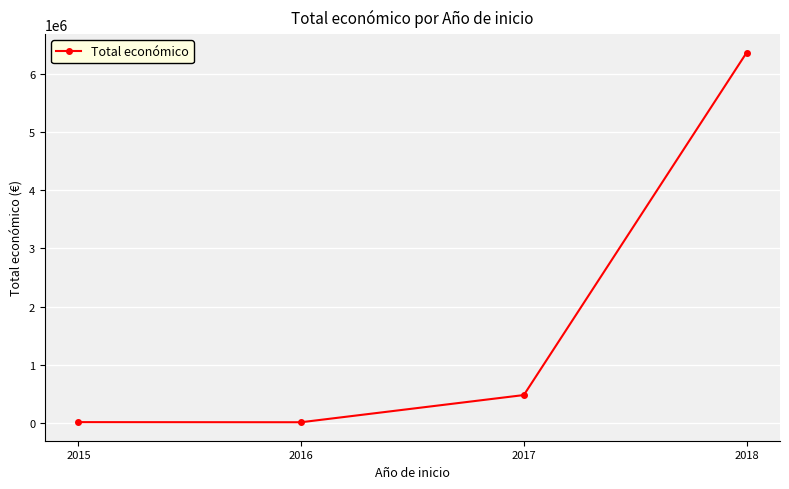

How many data points are less than 479545?

2